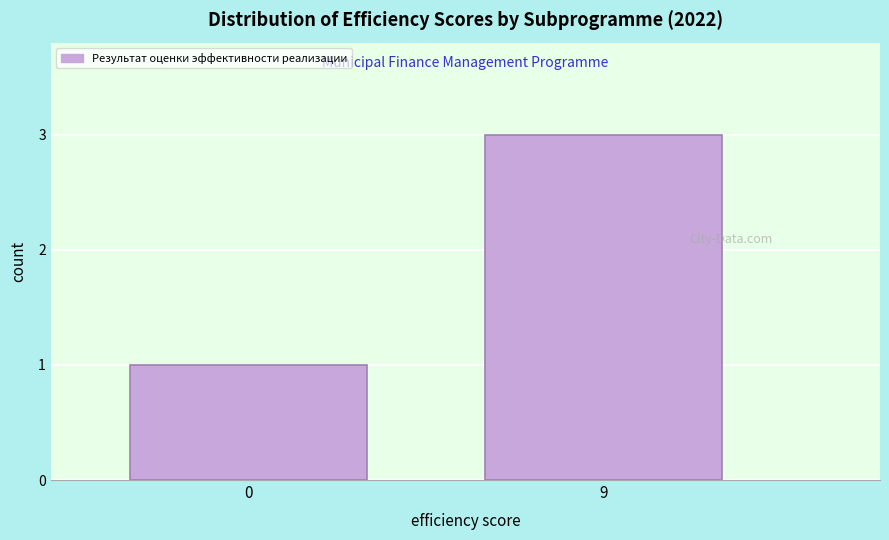

Reading left to right, extract all data points from this chart.

1	3